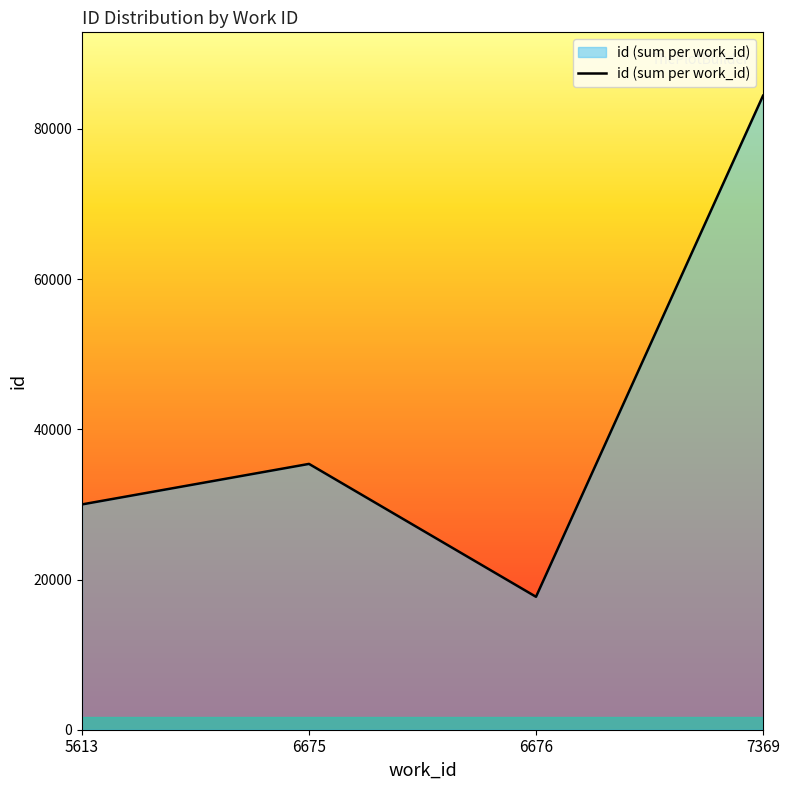

What value does the data have at 6676, to the nearest 10?

17700